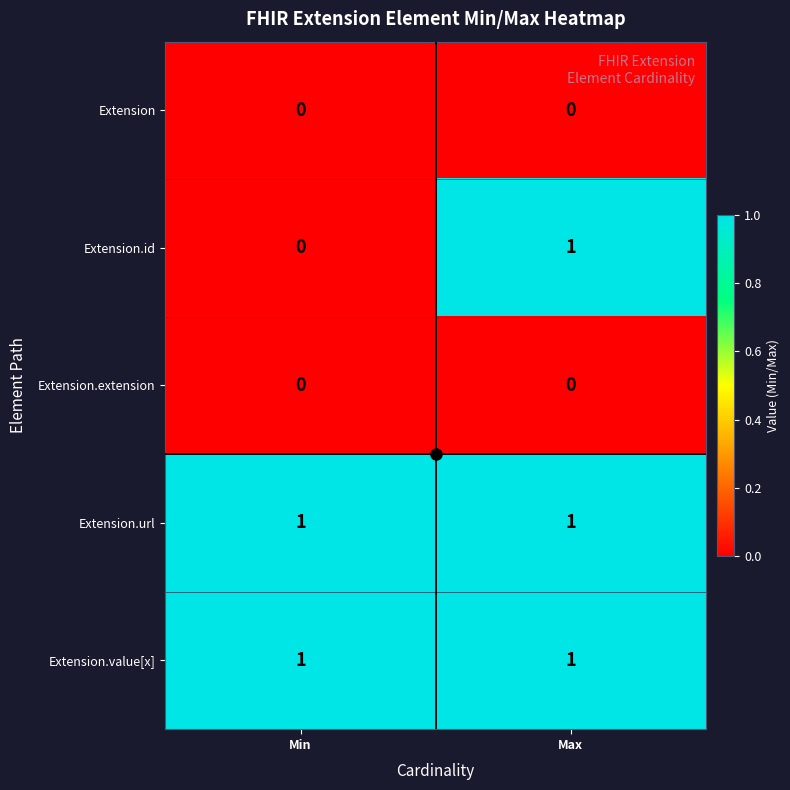

At which label is Extension.id closest to 0?

Min